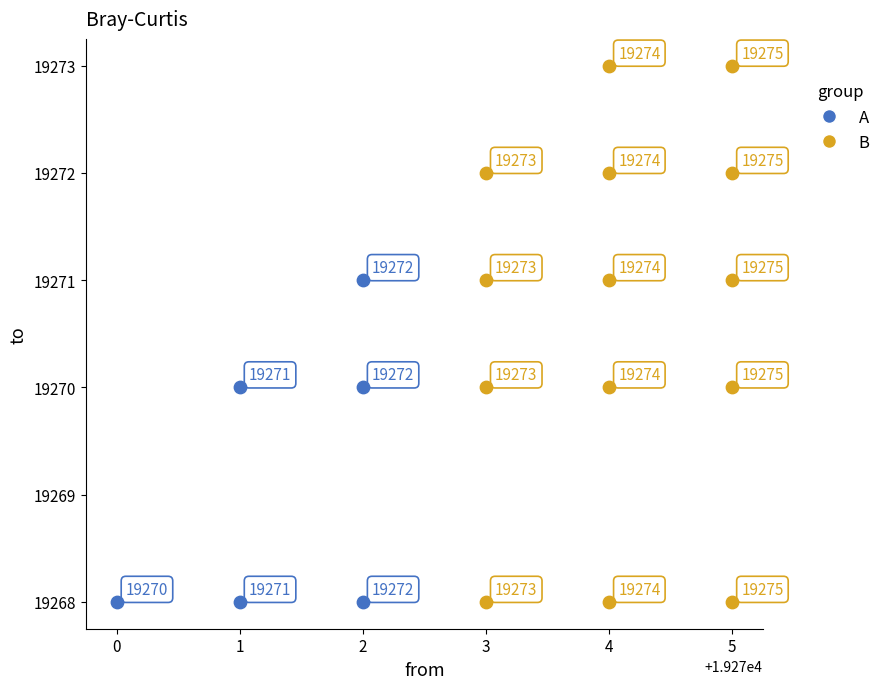

Which series reaches the maximum Y coordinate?

B